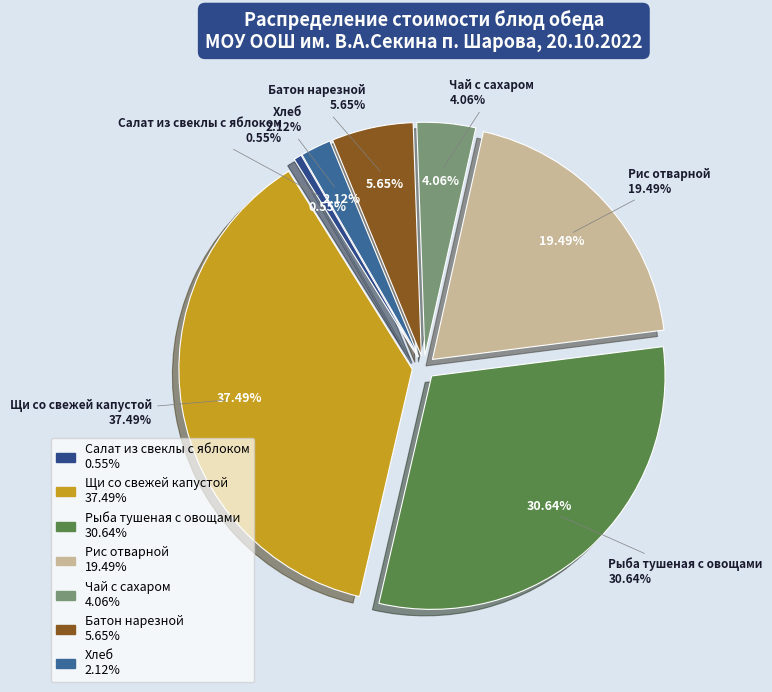

What is the smallest slice in the pie chart?

Салат из свеклы с яблоком